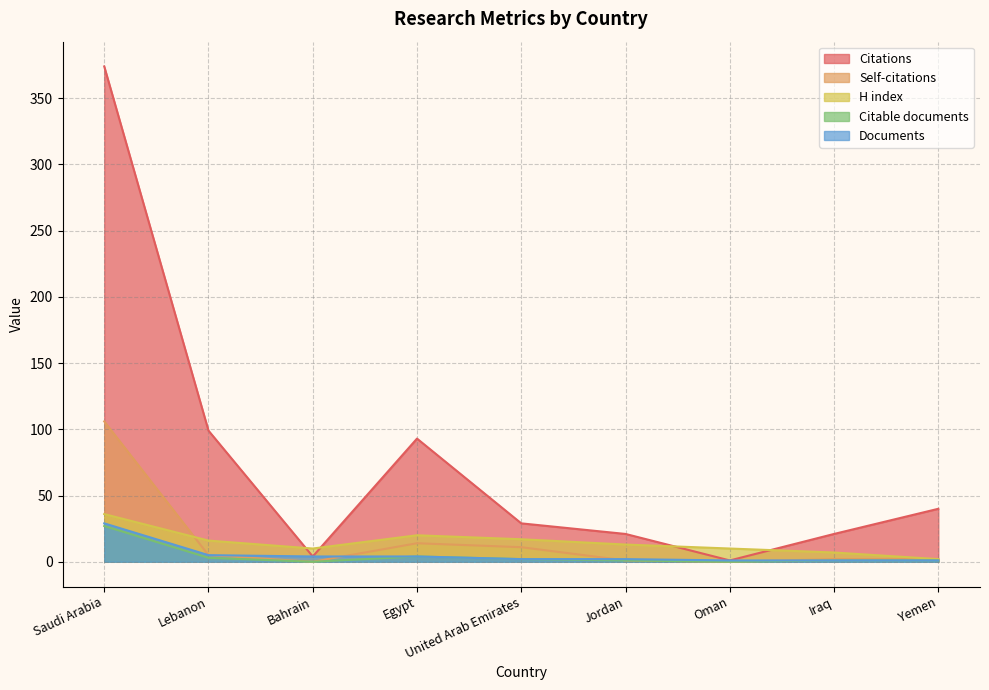

Which series has the largest total across all categories?

Citations